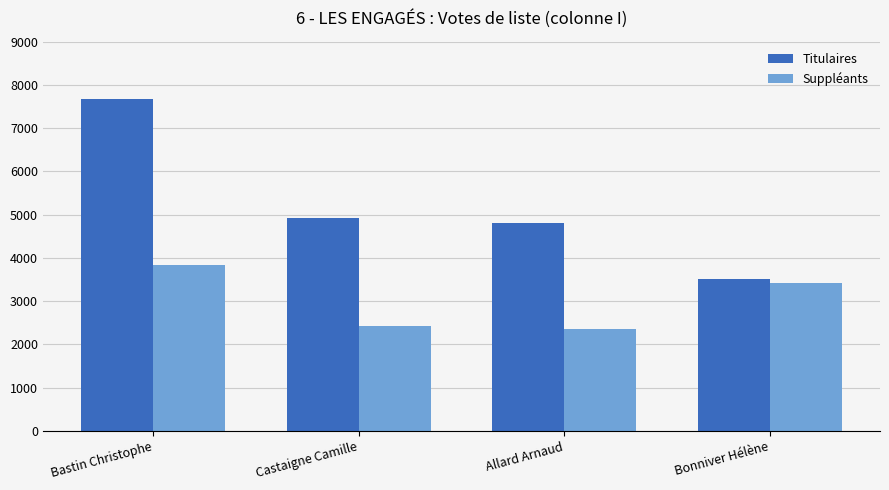

What is the total value across all series at Bastin Christophe?

11491